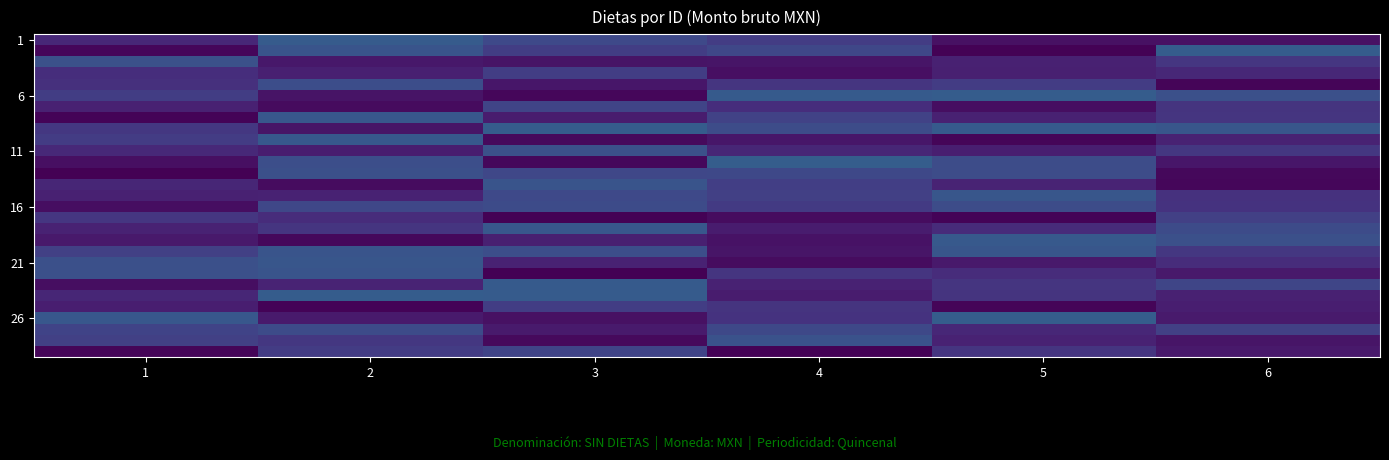

Which has a higher value, 4 or 5?

4